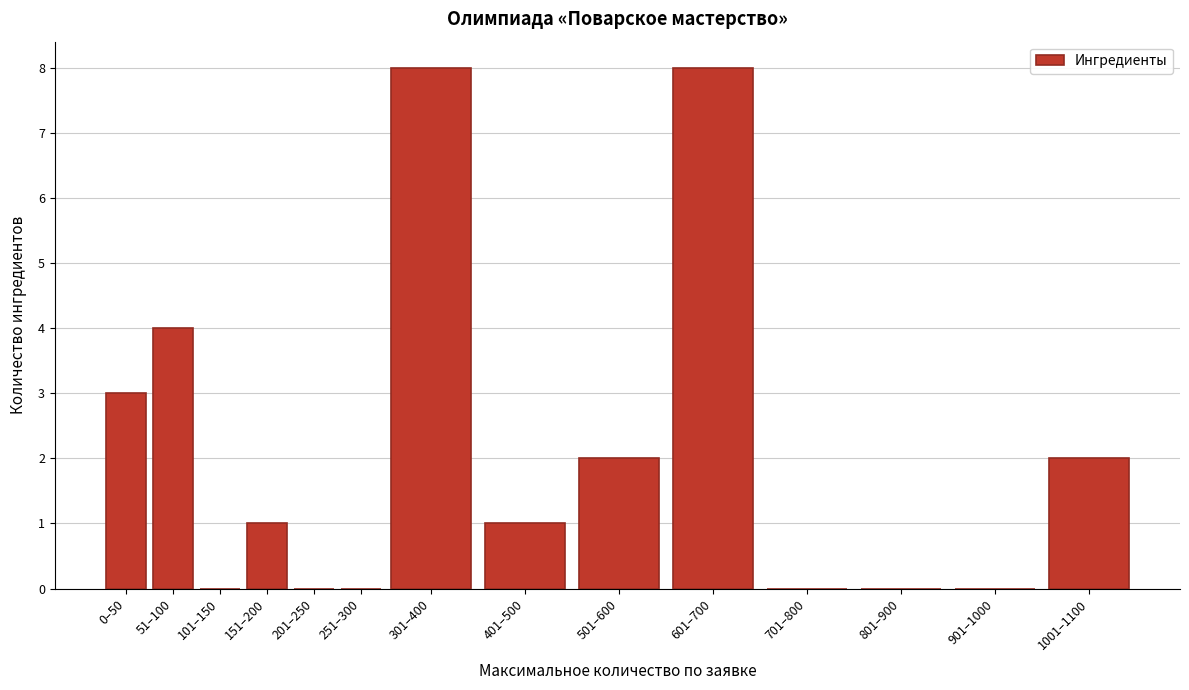

Reading left to right, extract all data points from this chart.

0–50=3	51–100=4	101–150=0	151–200=1	201–250=0	251–300=0	301–400=8	401–500=1	501–600=2	601–700=8	701–800=0	801–900=0	901–1000=0	1001–1100=2